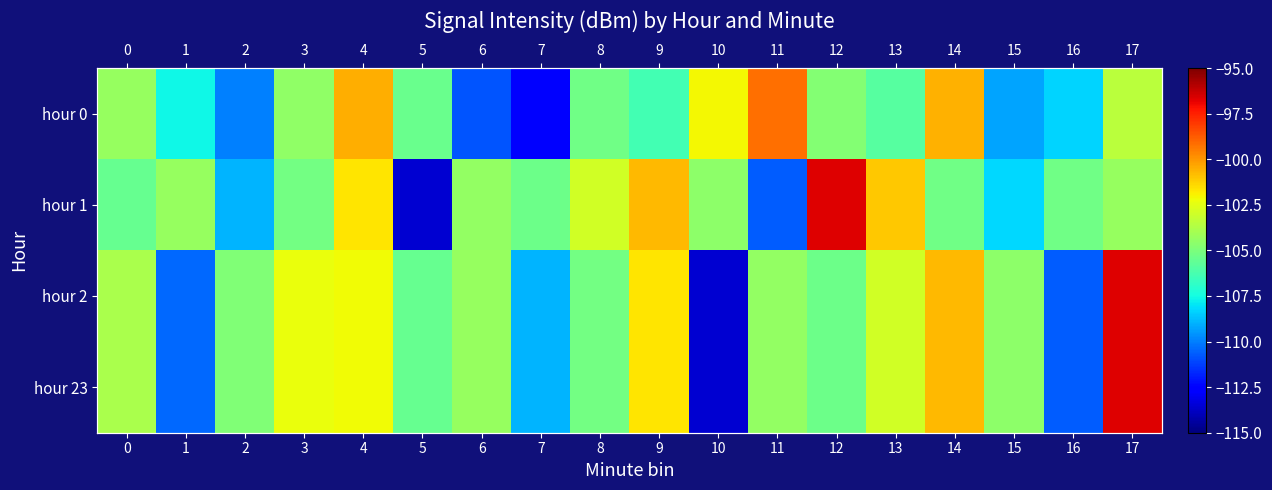

Is the value of hour 2 at 14 greater than the value of hour 23 at 4?

Yes